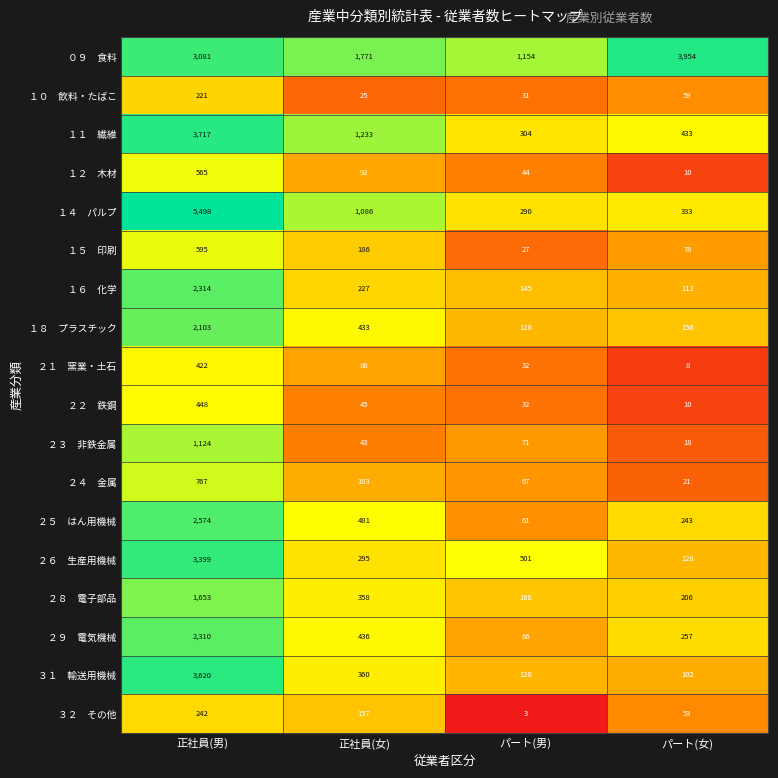

Which category has the highest value across all series?

正社員(男)